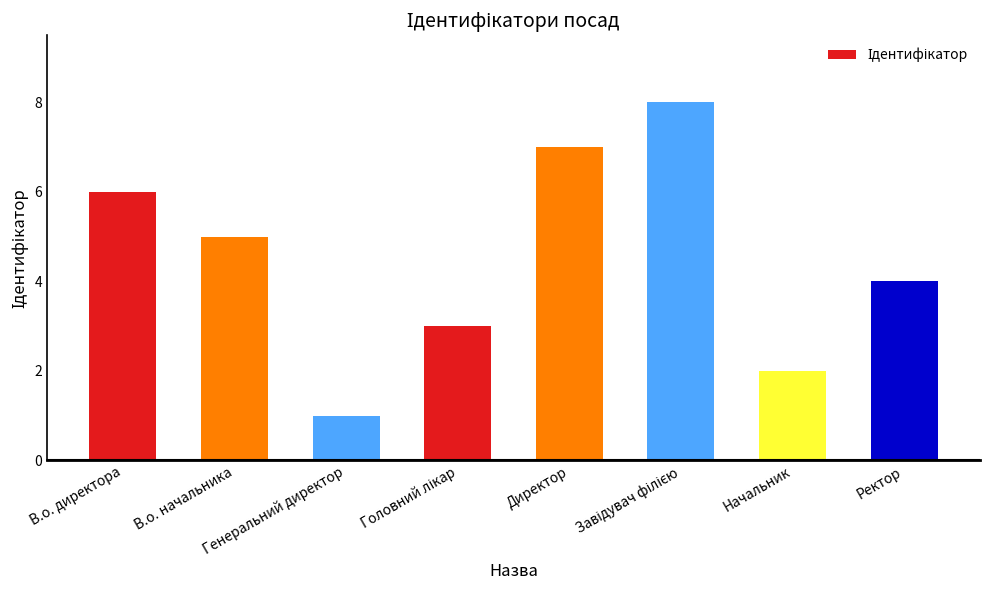

What is the label of the 1st bar from the right?

Ректор